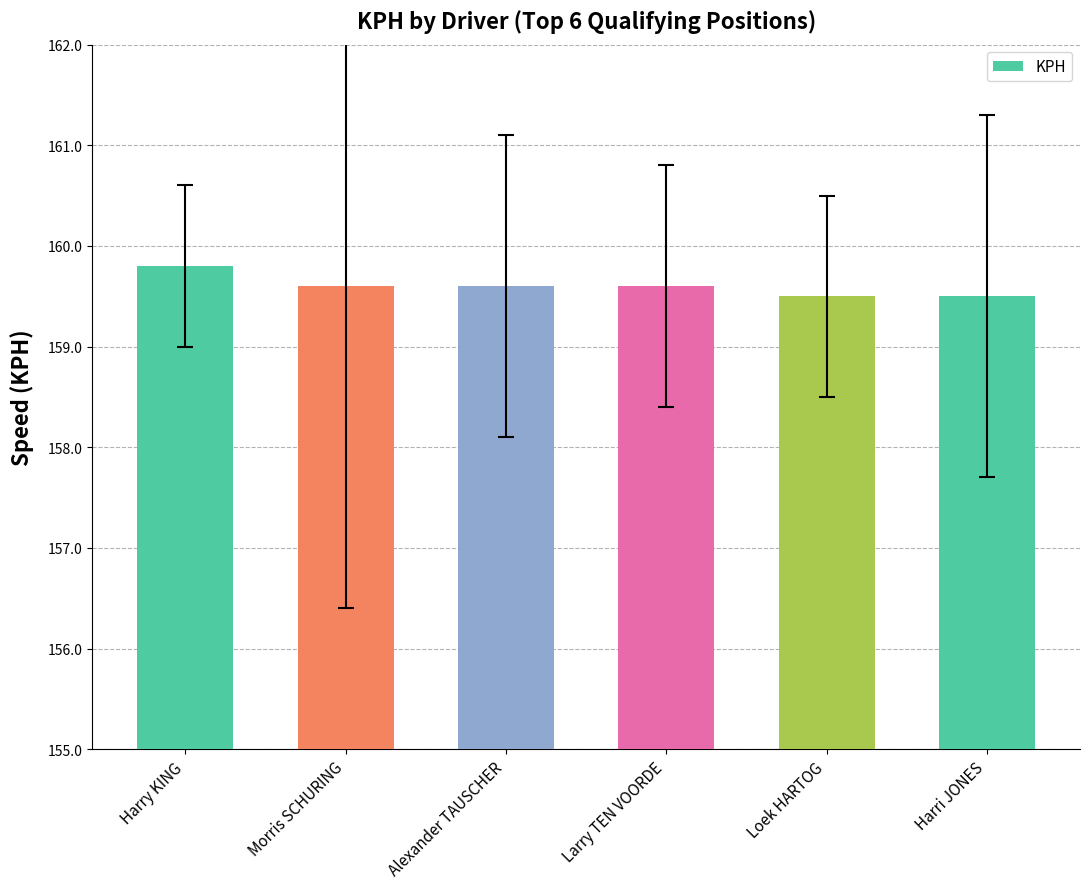

What position from the left is Alexander TAUSCHER?

3